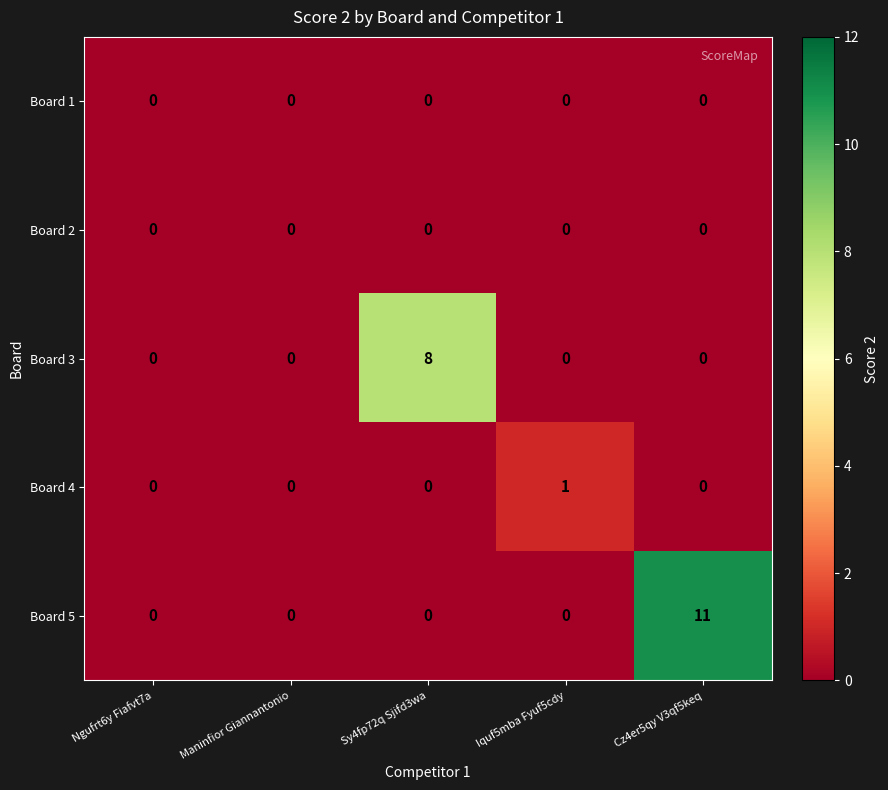

Count the number of data series in this chart.

5